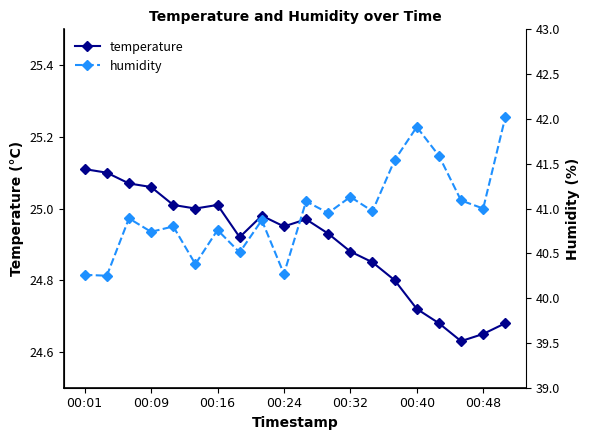

At how many categories does at least one series exceed 32?

20